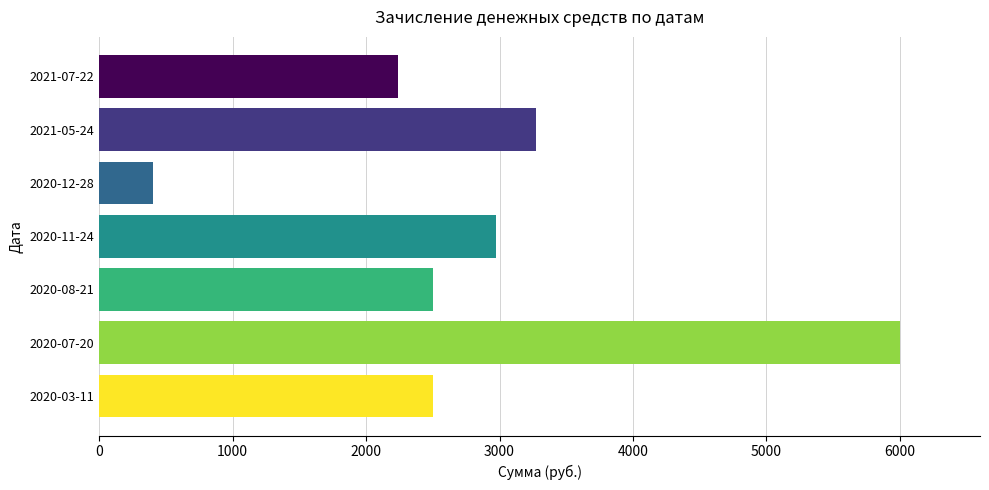

Is it true that the value at 2021-07-22 is 1061.6?

False